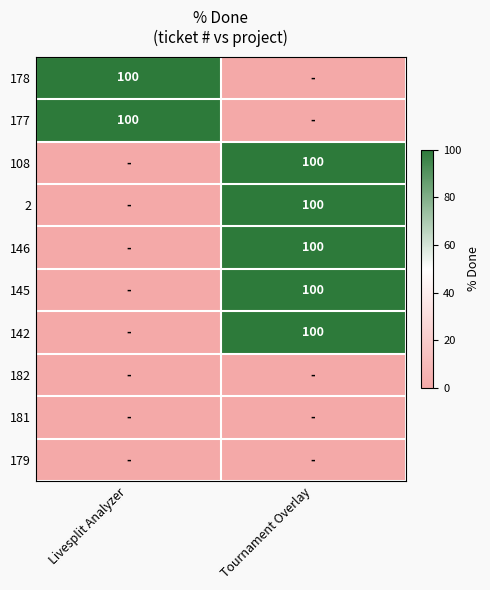

True or false: 146 has a value of 164 at Tournament Overlay.

False